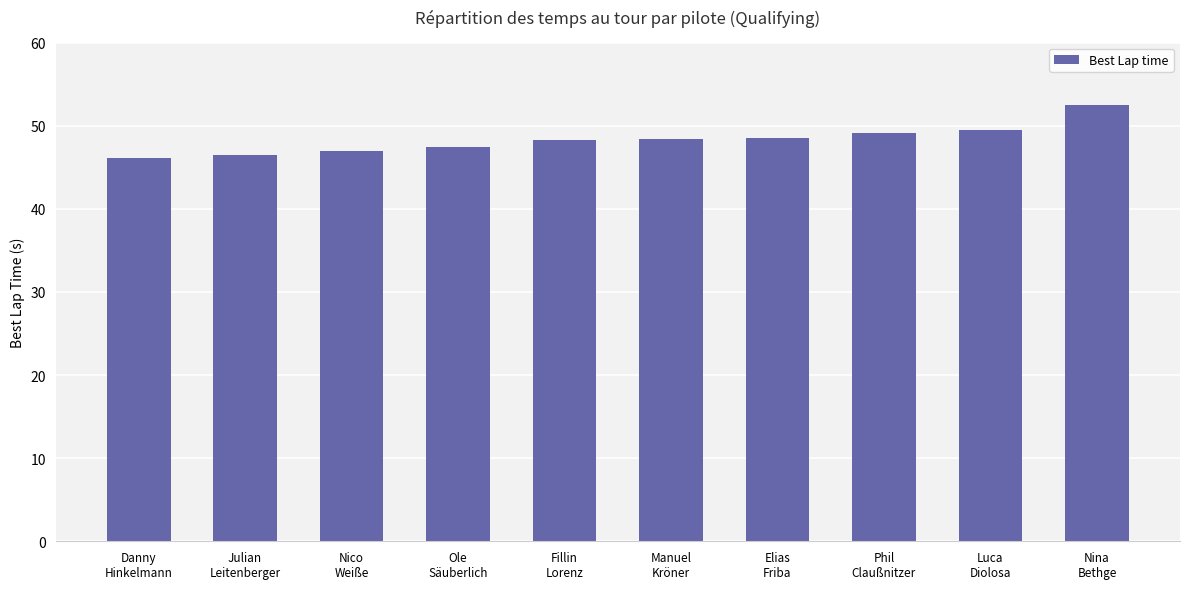

What is the change in value from Elias
Friba to Nina
Bethge?

+4.0